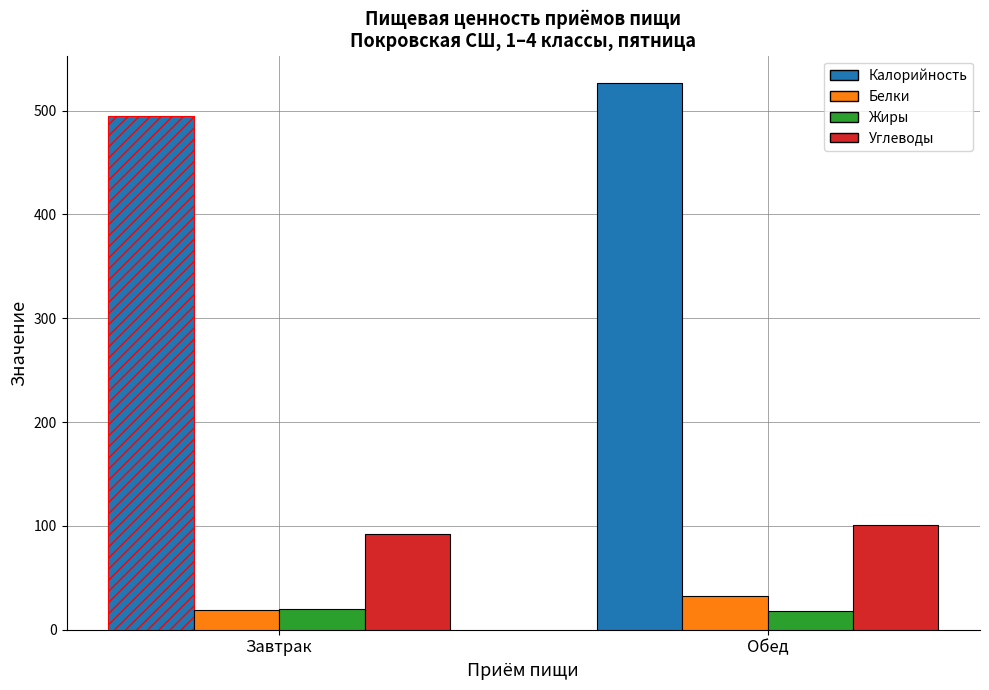

What is the average value of the Калорийность series?

510.6